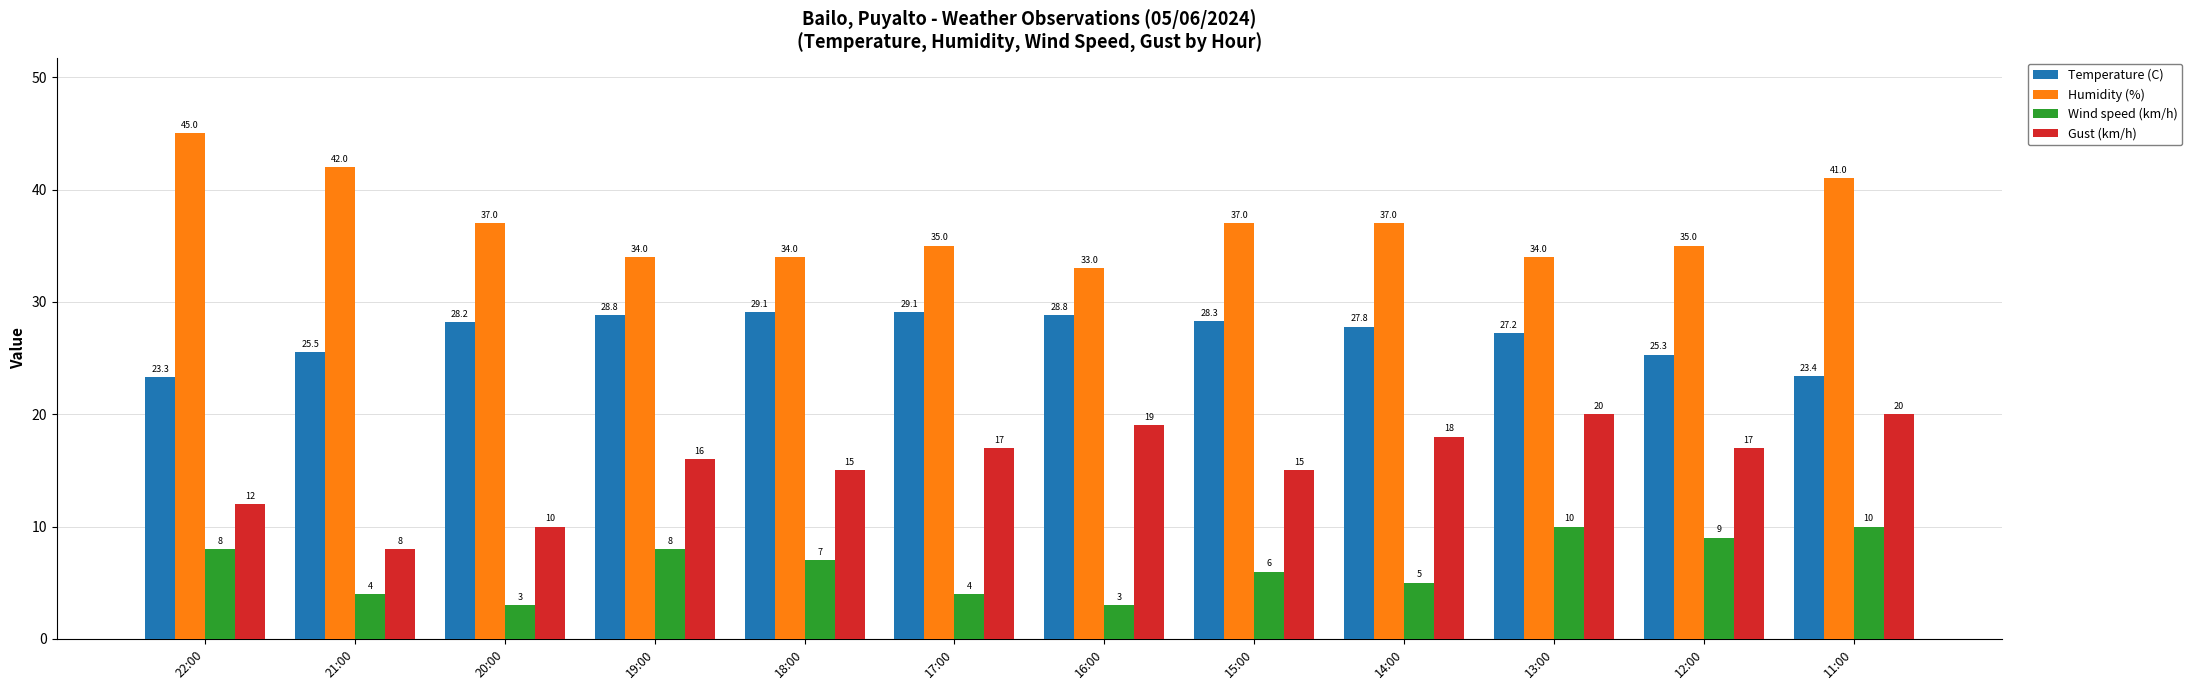

Rank the series by their maximum value, from lowest to highest.

Wind speed (km/h), Gust (km/h), Temperature (C), Humidity (%)